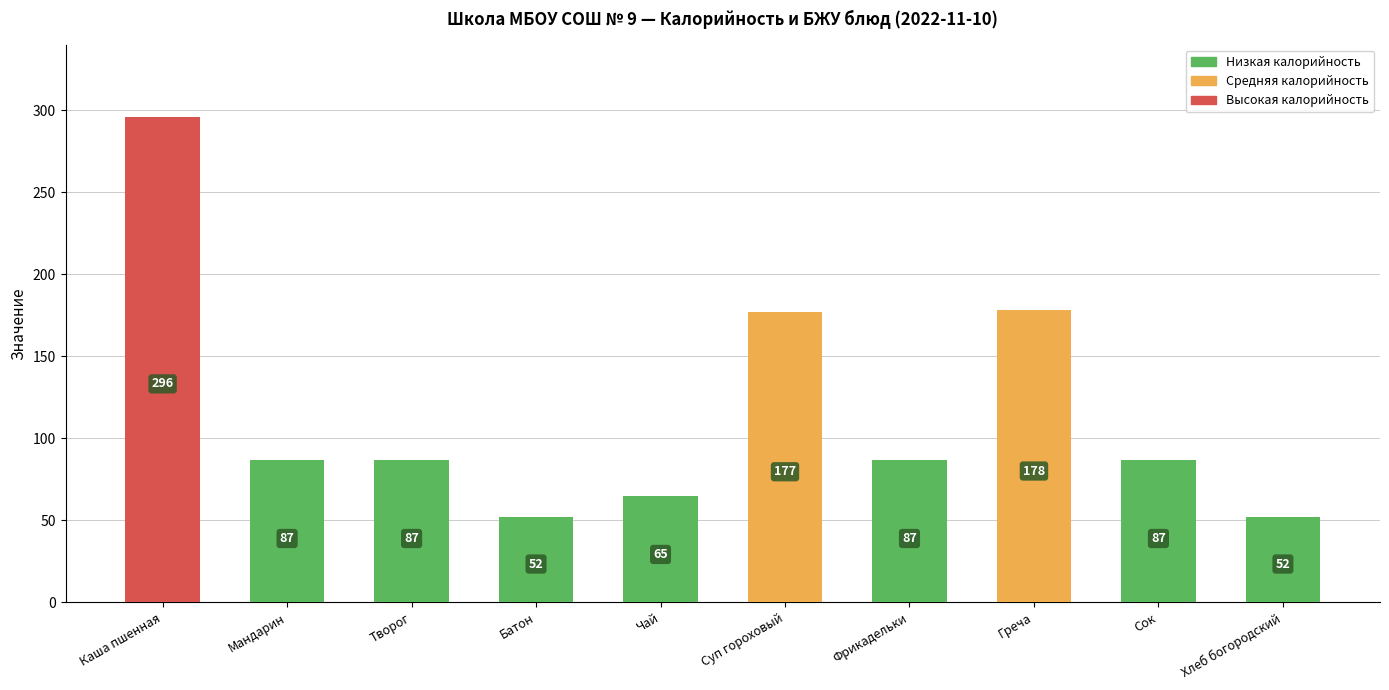

What is the maximum value shown in the chart?

296.0